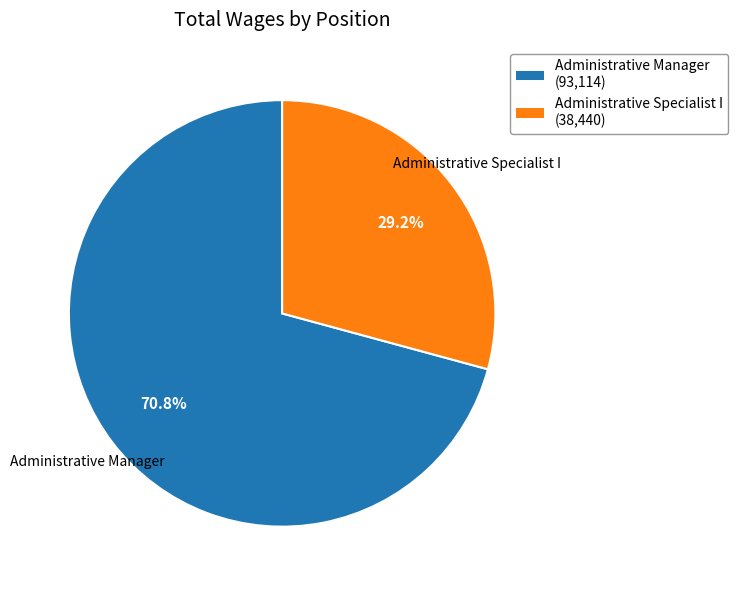

What is the largest slice in the pie chart?

Administrative Manager